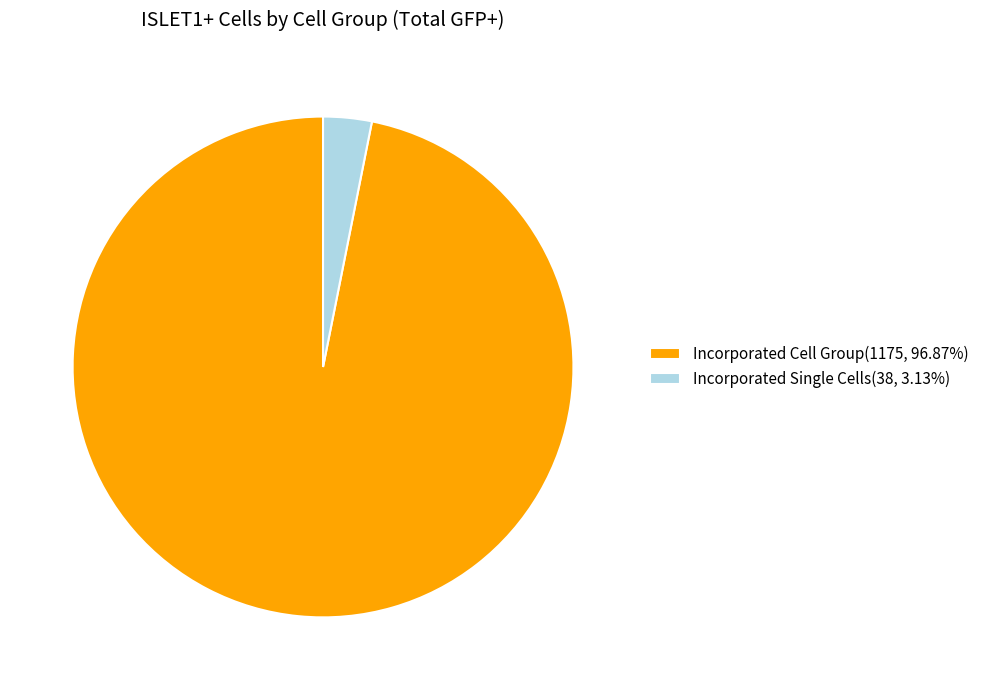

Is the sum of Incorporated Cell Group(1175, 96.87%) and Incorporated Single Cells(38, 3.13%) greater than half?

Yes